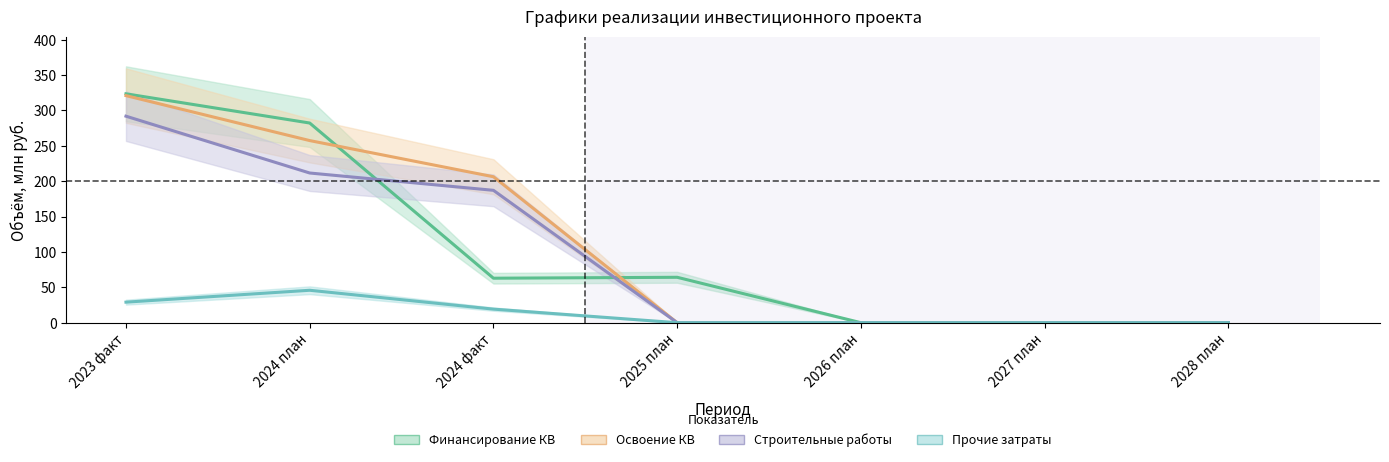

Between 2025 план and 2024 факт, which is larger?

2025 план